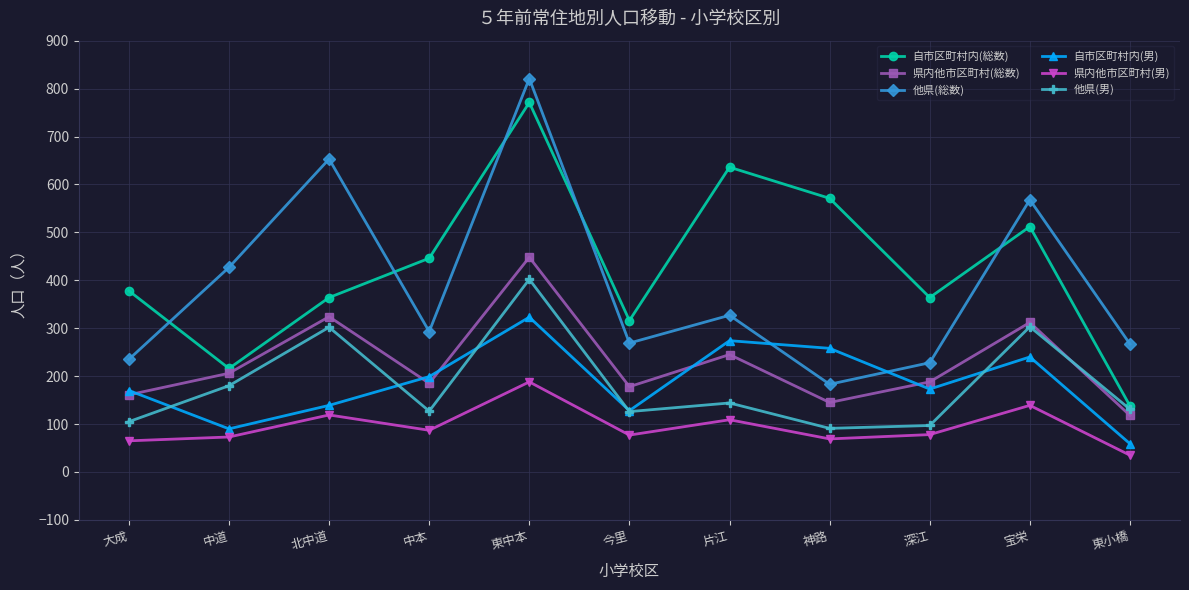

How many distinct data groups are displayed?

6